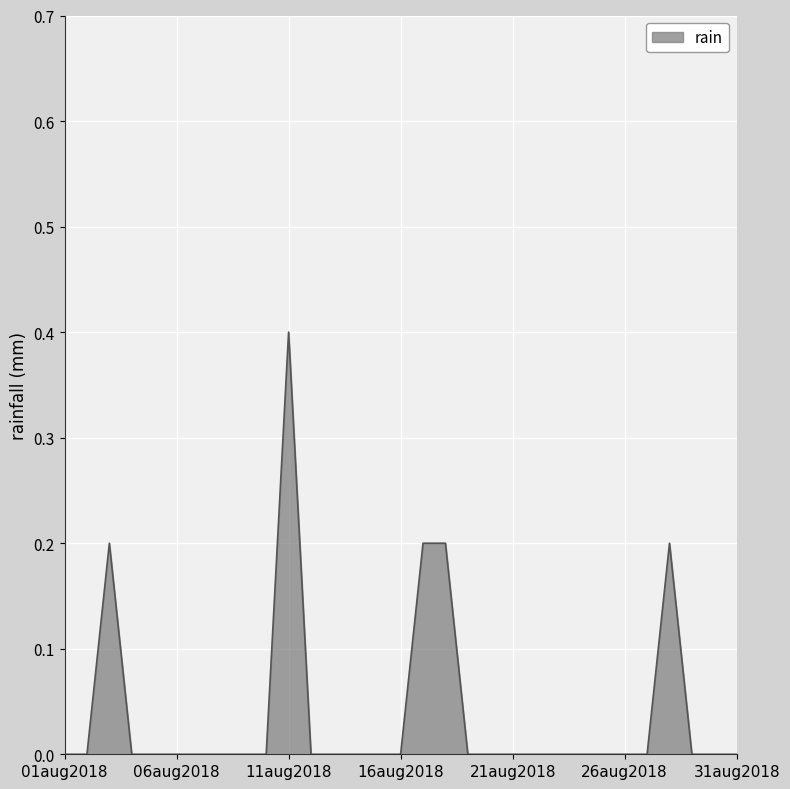

What is the greatest value displayed?

0.4